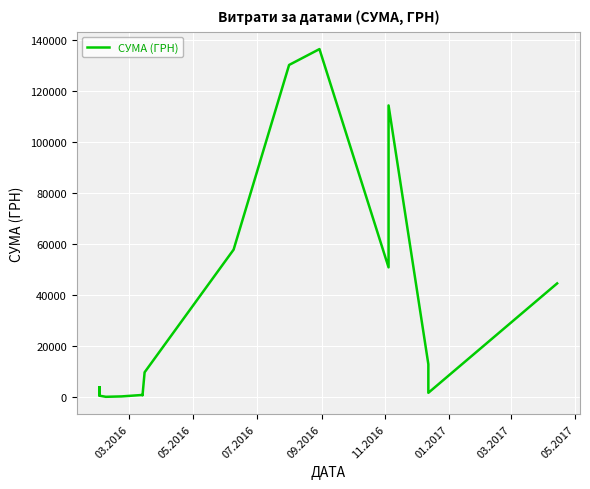

At which label does the data first exceed 3724?

03.2016